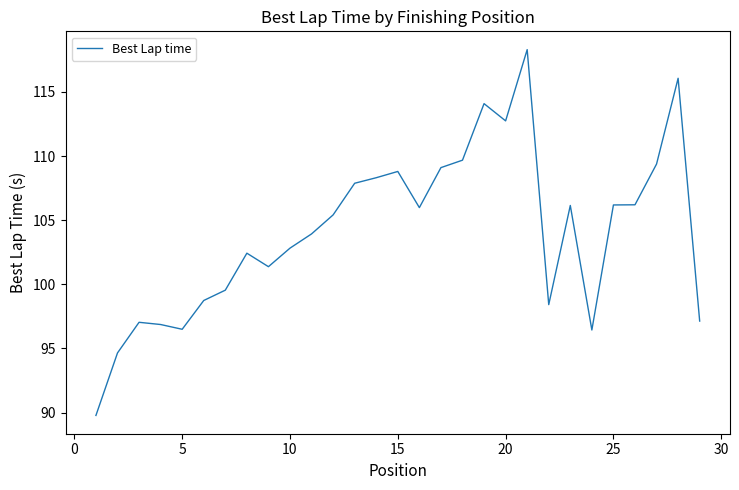

What is the minimum value shown in the chart?

89.8